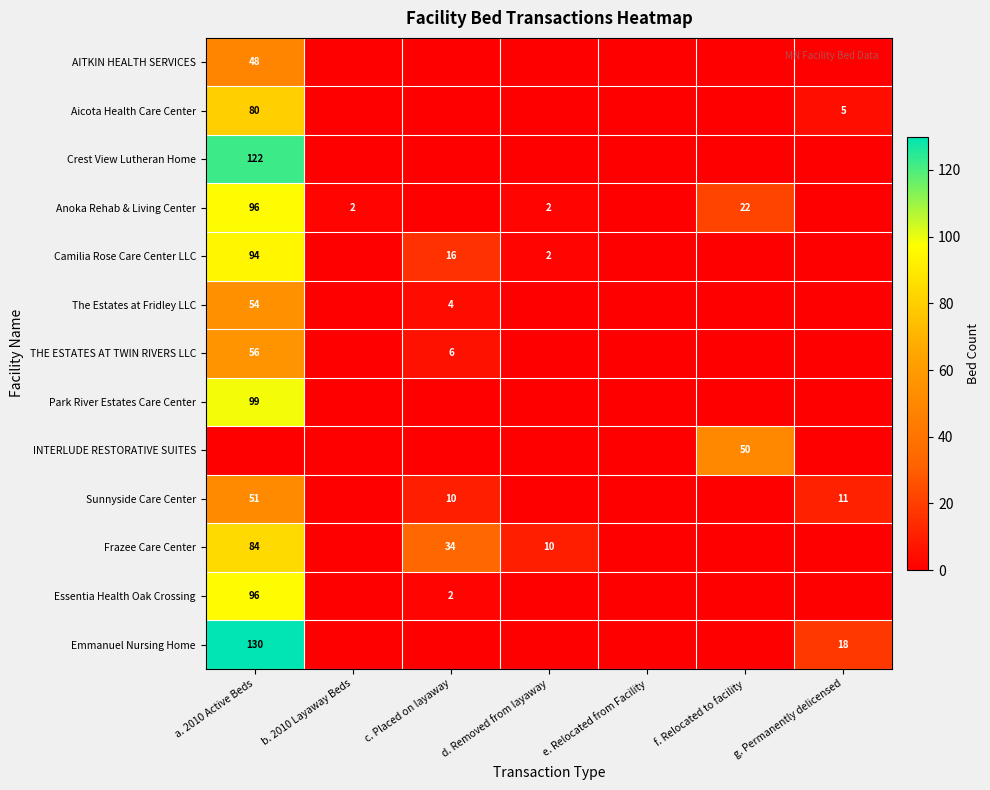

The Frazee Care Center series shows 45 at c. Placed on layaway. True or false?

False